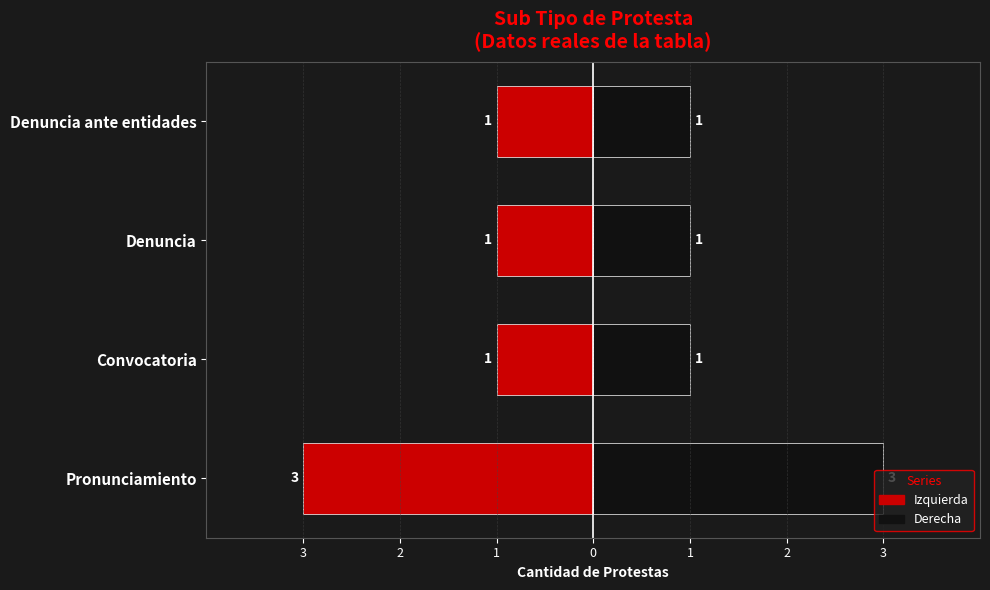

At which label is Conteo (izquierda) closest to -2?

Pronunciamiento